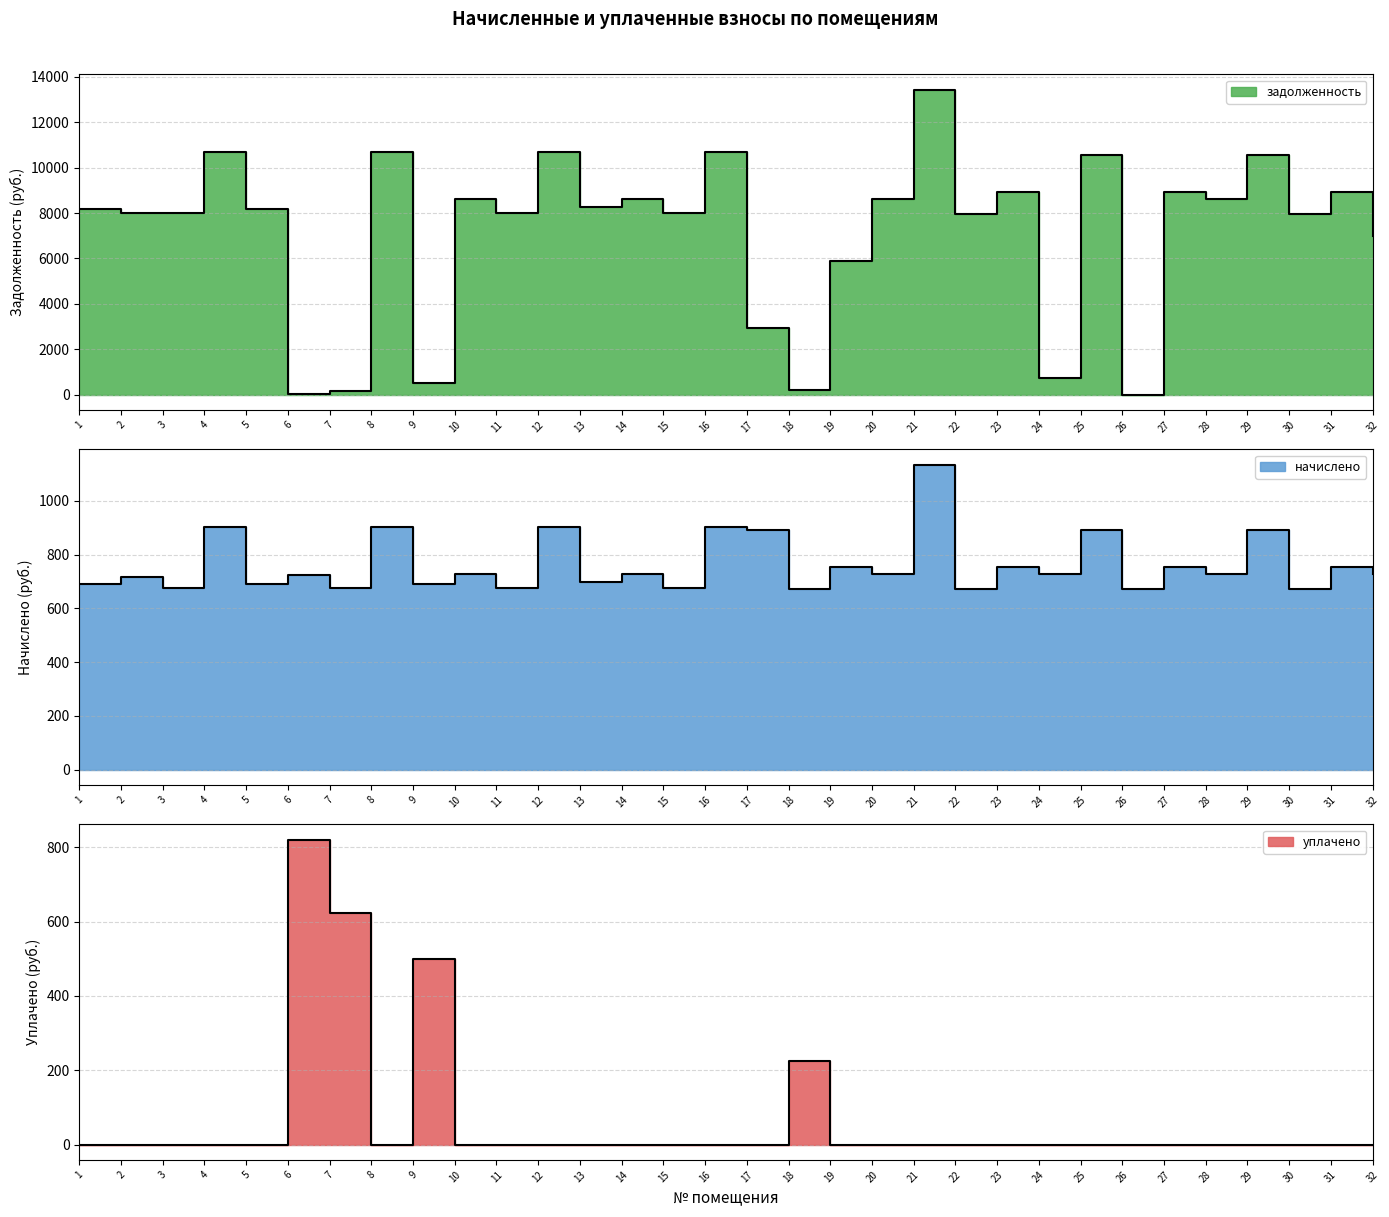

What is the maximum value for начислено?

1134.0